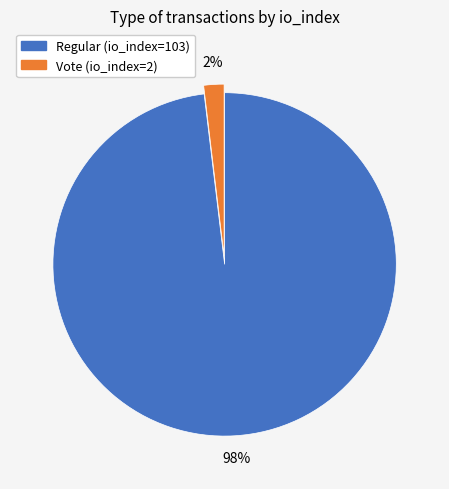

To the nearest percent, what is the combined percentage of Regular (io_index=103) and Vote (io_index=2)?

100%